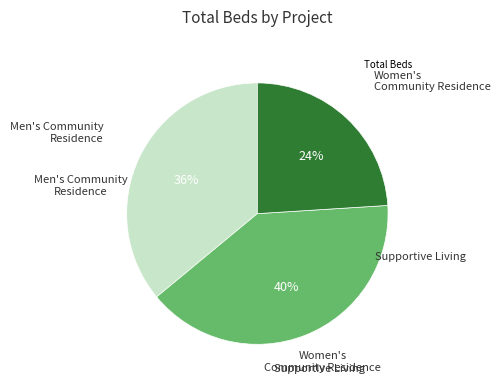

Does any single category account for the majority?

No